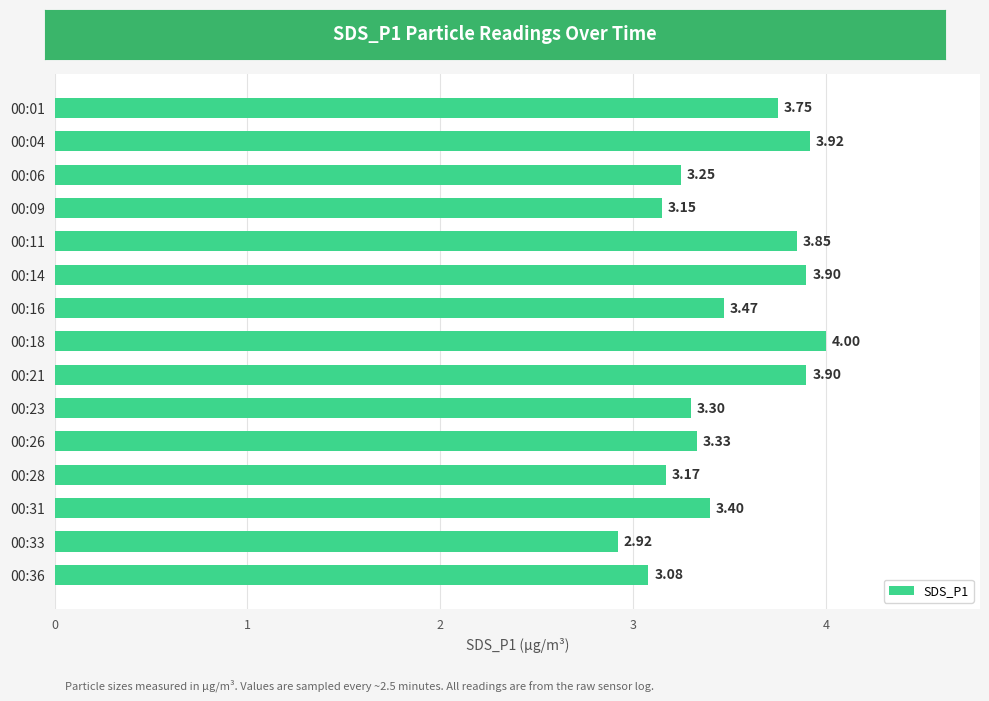

How many data points are less than 3?

1